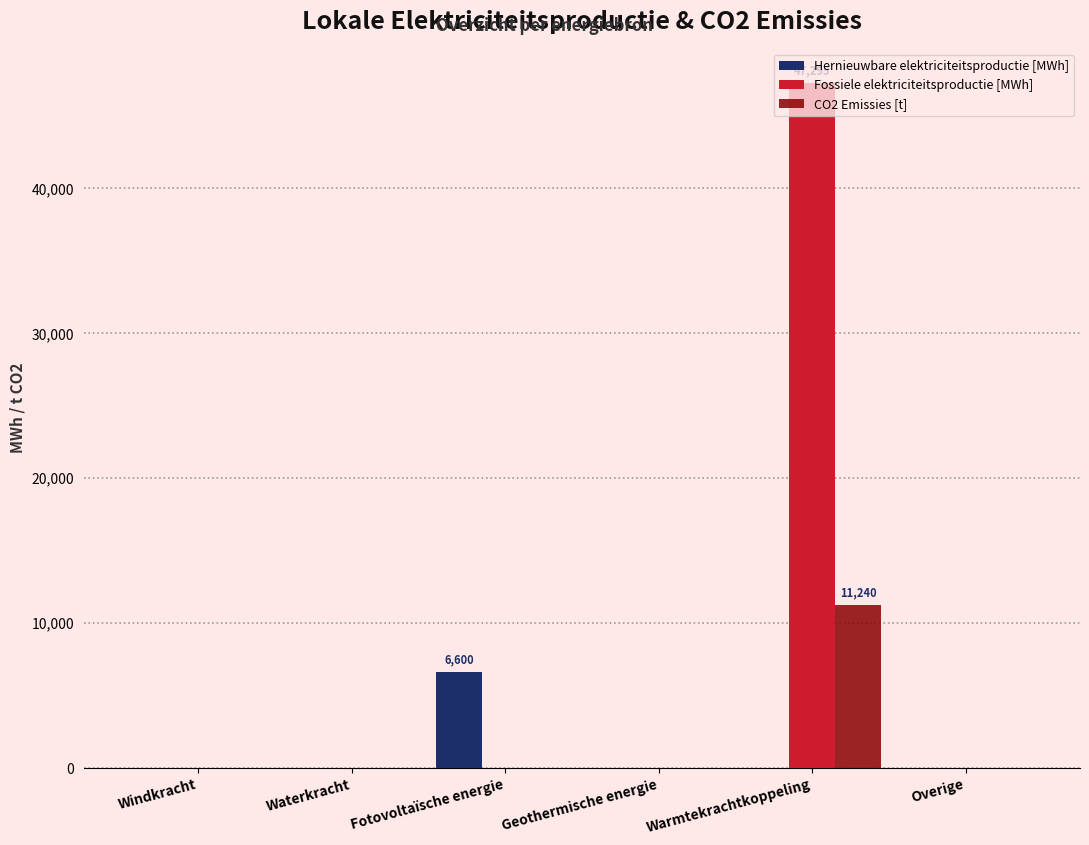

Does the chart contain stacked bars?

No